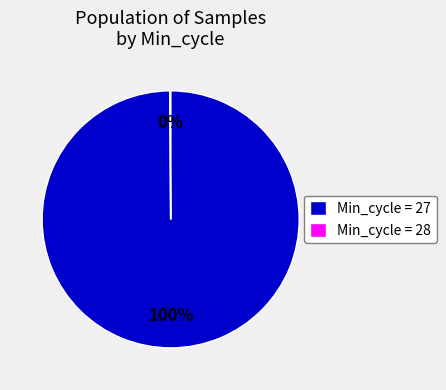

To the nearest percent, what percentage of the pie is Min_cycle = 27?

100%